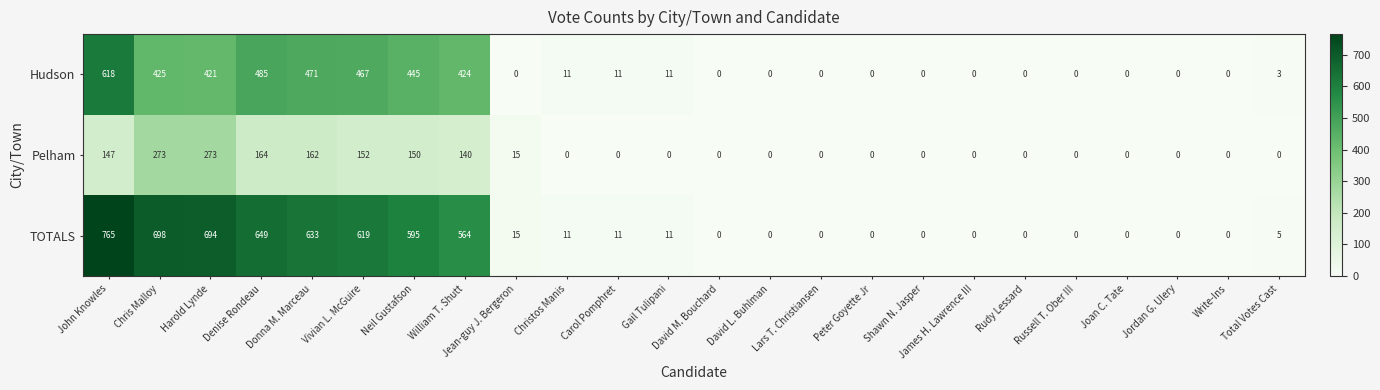

How many series are shown in this chart?

3